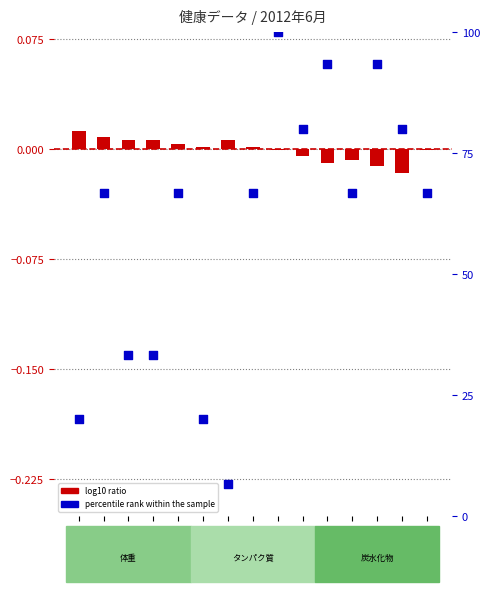

Is the value of 体重 at 06-15 greater than the value of タンパク質 at 06-01?

No